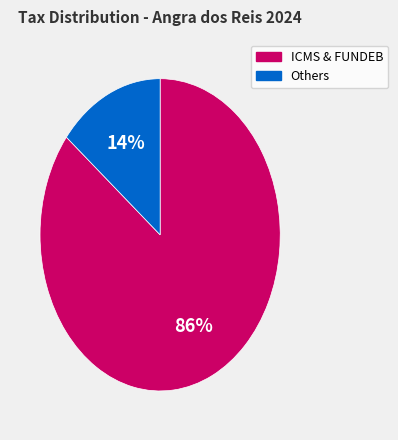

To the nearest percent, what is the difference between the largest and smallest slice percentages?

72%